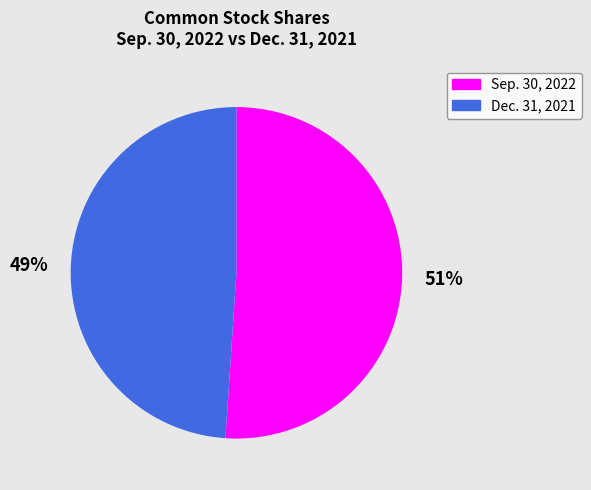

Between Sep. 30, 2022 and Dec. 31, 2021, which is larger?

Sep. 30, 2022